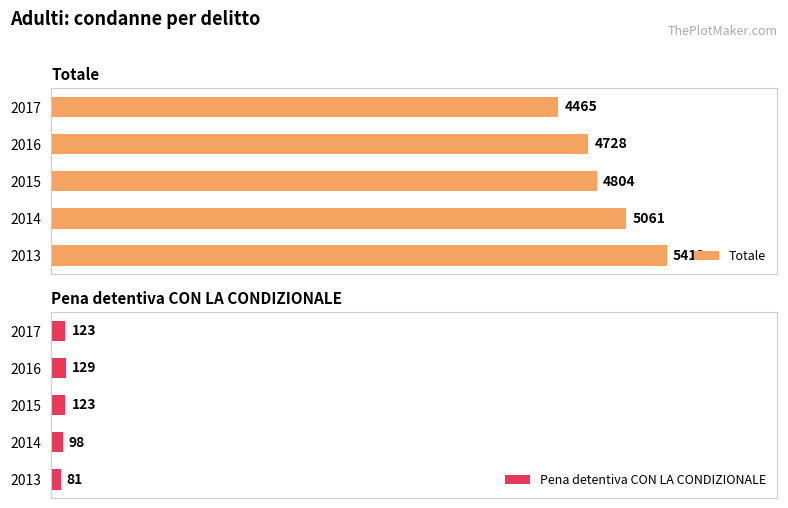

What are all the series names shown in the legend?

Totale, Pena detentiva CON LA CONDIZIONALE